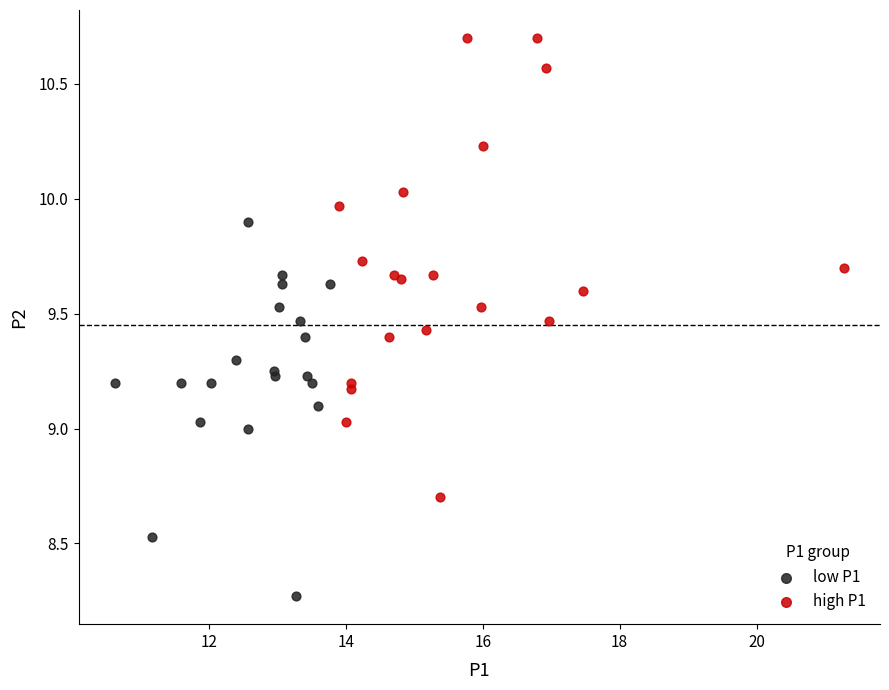

Which series contains the lowest Y value?

low P1